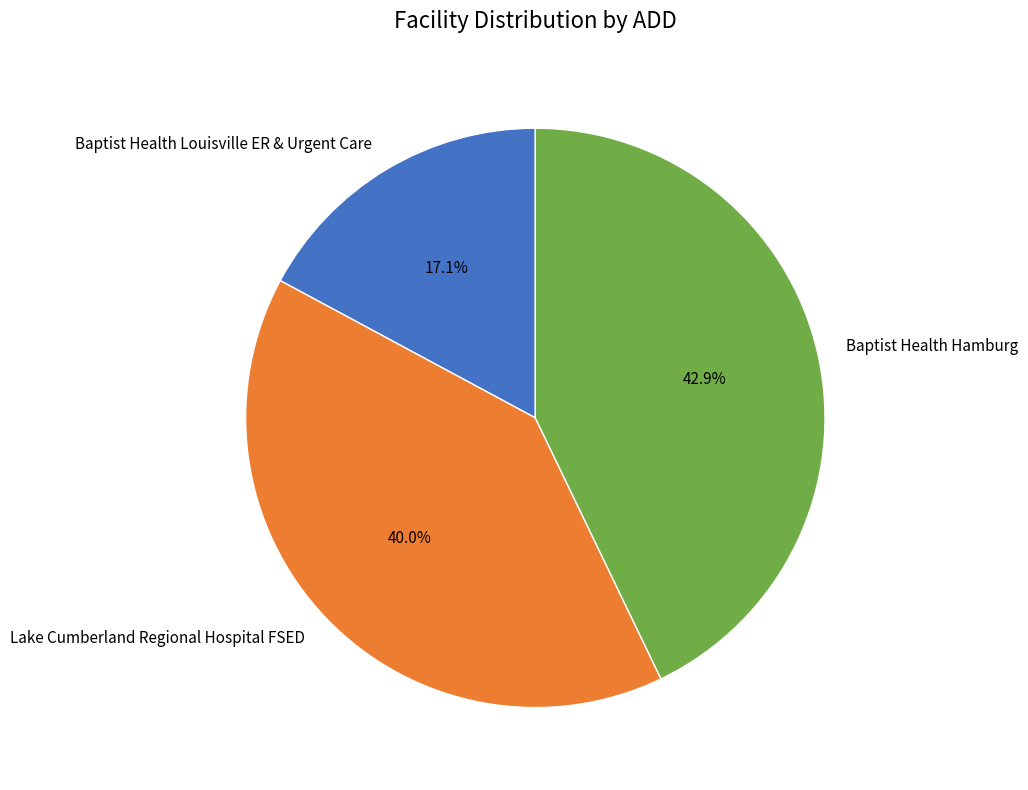

Is there any slice that represents more than half of the pie?

No